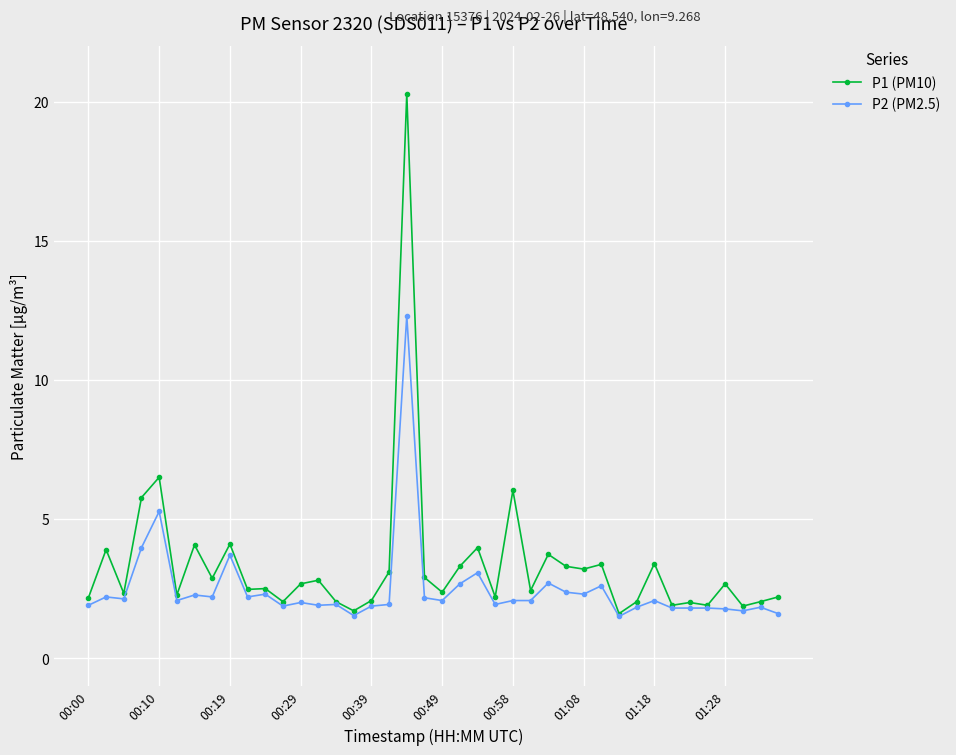

Which series has the widest spread of values?

P1 (PM10)